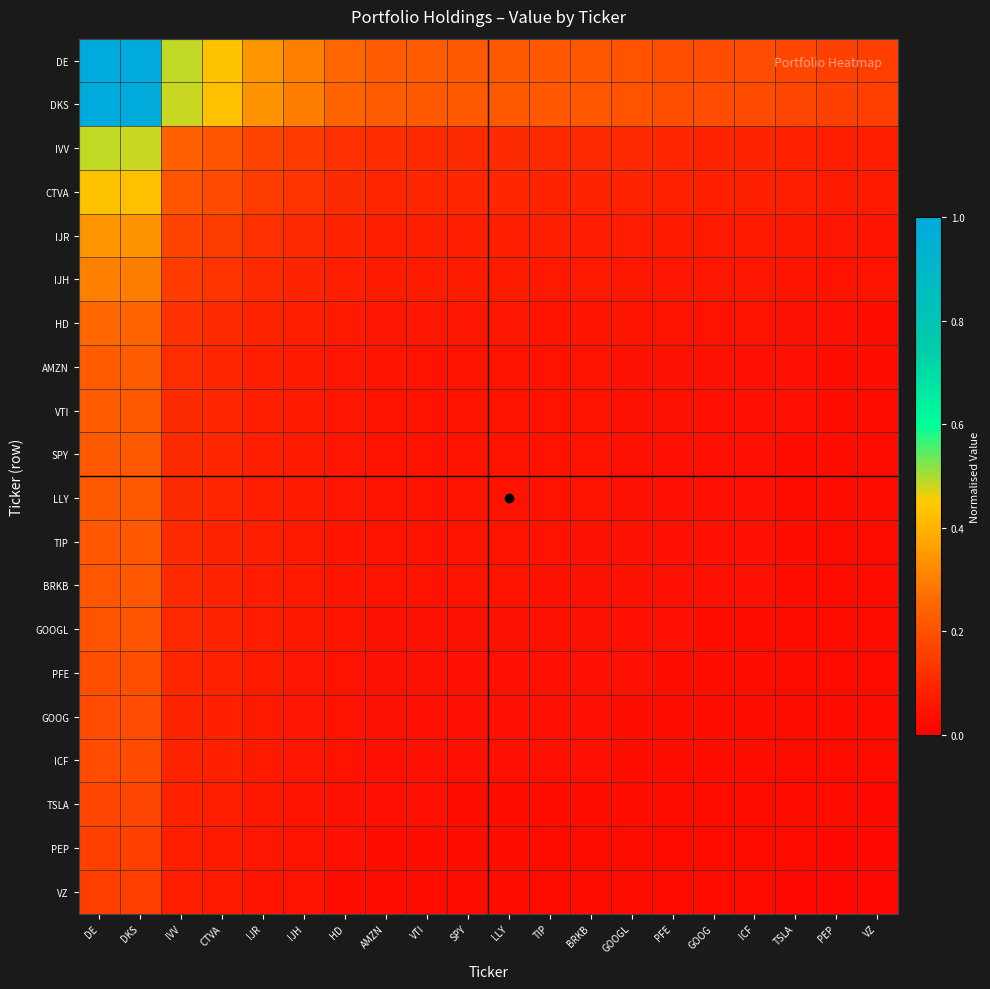

At how many categories does at least one series exceed 0?

20